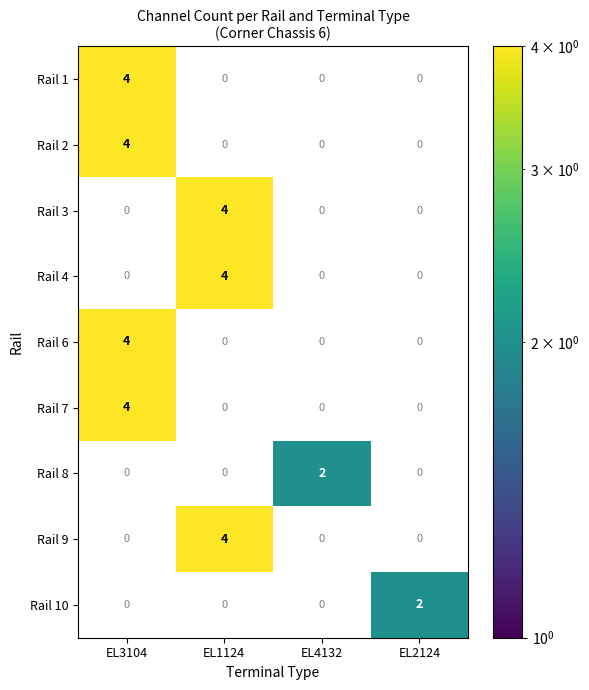

How many data points in Rail 7 are above 0?

1